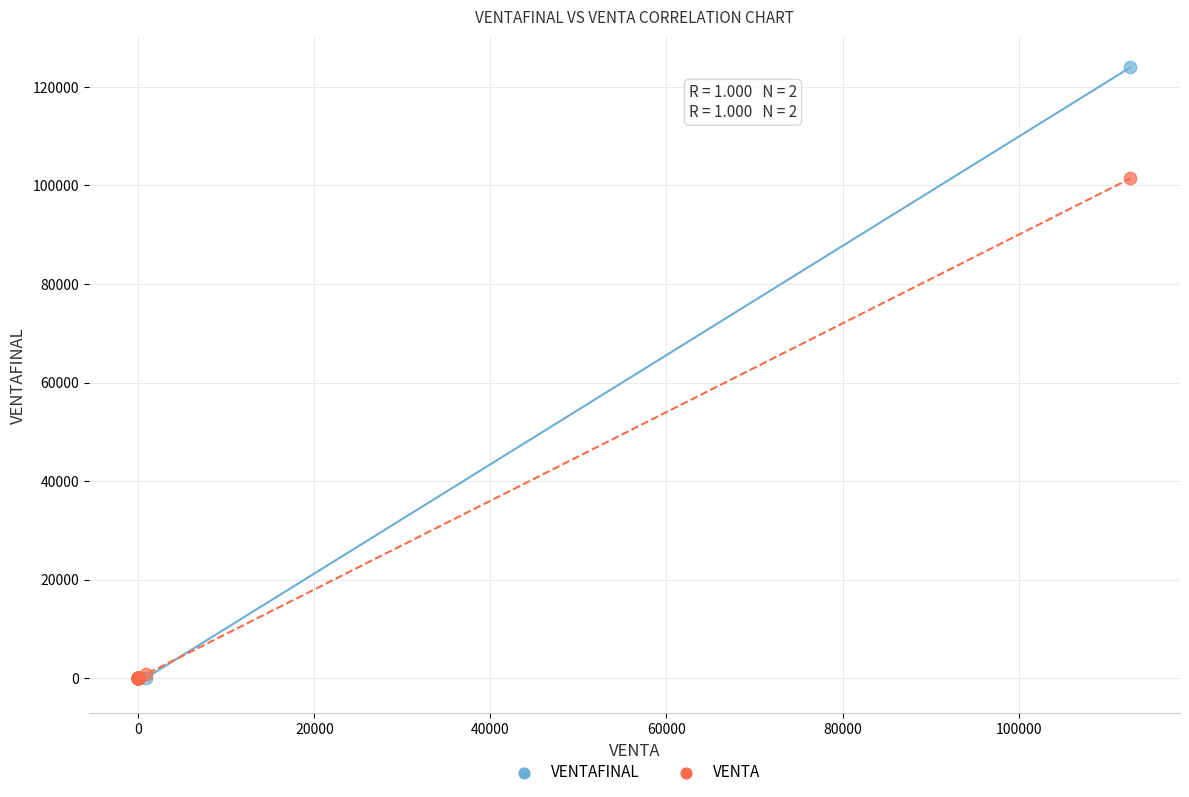

What are all the series names shown in the legend?

VENTAFINAL, VENTA